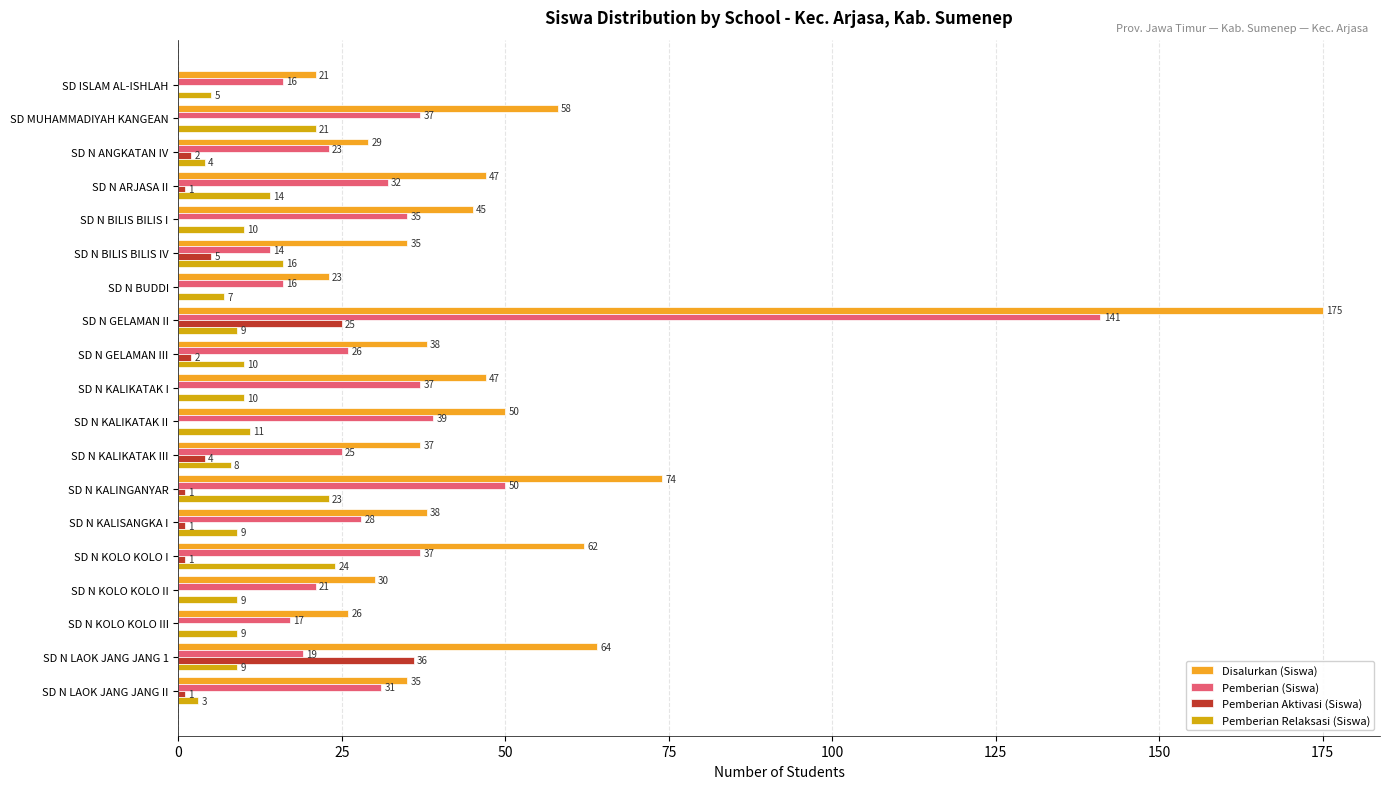

What is the sum of all Pemberian Aktivasi (Siswa) values?

79